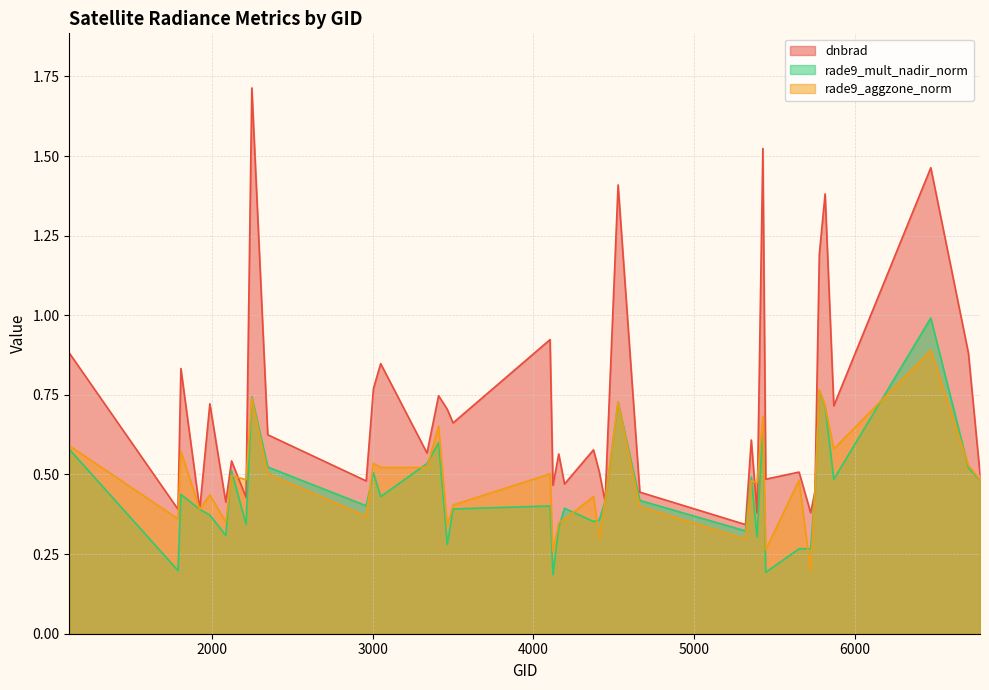

Reading left to right, transcribe all the data shown in this chart.

dnbrad: 1115=0.9	1790=0.4	1808=0.8	1925=0.4	1988=0.7	2087=0.4	2123=0.5	2213=0.4	2249=1.7	2348=0.6	2960=0.5	3005=0.8	3050=0.8	3338=0.6	3410=0.7	3464=0.7	3500=0.7	4103=0.9	4121=0.5	4157=0.6	4193=0.5	4373=0.6	4409=0.5	4445=0.4	4526=1.4	4661=0.4	5318=0.3	5354=0.6	5390=0.4	5426=1.5	5444=0.5	5651=0.5	5723=0.4	5750=0.4	5777=1.2	5813=1.4	5867=0.7	6470=1.5	6704=0.9	6776=0.5
rade9_mult_nadir_norm: 1115=0.6	1790=0.2	1808=0.4	1925=0.4	1988=0.4	2087=0.3	2123=0.5	2213=0.3	2249=0.7	2348=0.5	2960=0.4	3005=0.5	3050=0.4	3338=0.5	3410=0.6	3464=0.3	3500=0.4	4103=0.4	4121=0.2	4157=0.3	4193=0.4	4373=0.4	4409=0.4	4445=0.4	4526=0.7	4661=0.4	5318=0.3	5354=0.5	5390=0.3	5426=0.7	5444=0.2	5651=0.3	5723=0.3	5750=0.4	5777=0.8	5813=0.7	5867=0.5	6470=1.0	6704=0.5	6776=0.5
rade9_aggzone_norm: 1115=0.6	1790=0.4	1808=0.6	1925=0.4	1988=0.4	2087=0.4	2123=0.5	2213=0.5	2249=0.7	2348=0.5	2960=0.4	3005=0.5	3050=0.5	3338=0.5	3410=0.7	3464=0.3	3500=0.4	4103=0.5	4121=0.3	4157=0.3	4193=0.4	4373=0.4	4409=0.3	4445=0.4	4526=0.7	4661=0.4	5318=0.3	5354=0.5	5390=0.5	5426=0.7	5444=0.3	5651=0.5	5723=0.2	5750=0.4	5777=0.8	5813=0.7	5867=0.6	6470=0.9	6704=0.5	6776=0.5